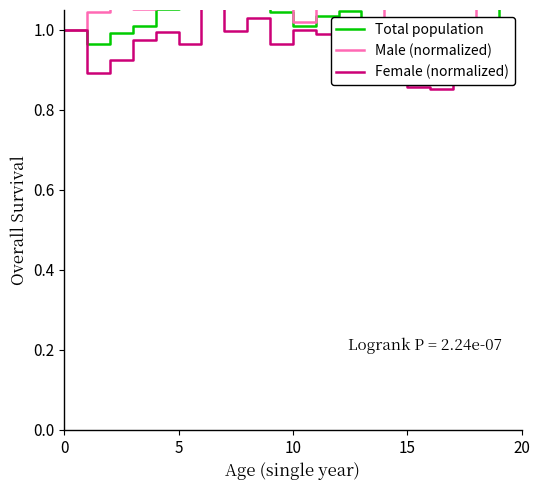

What is the average value of the Total population series?

1.0